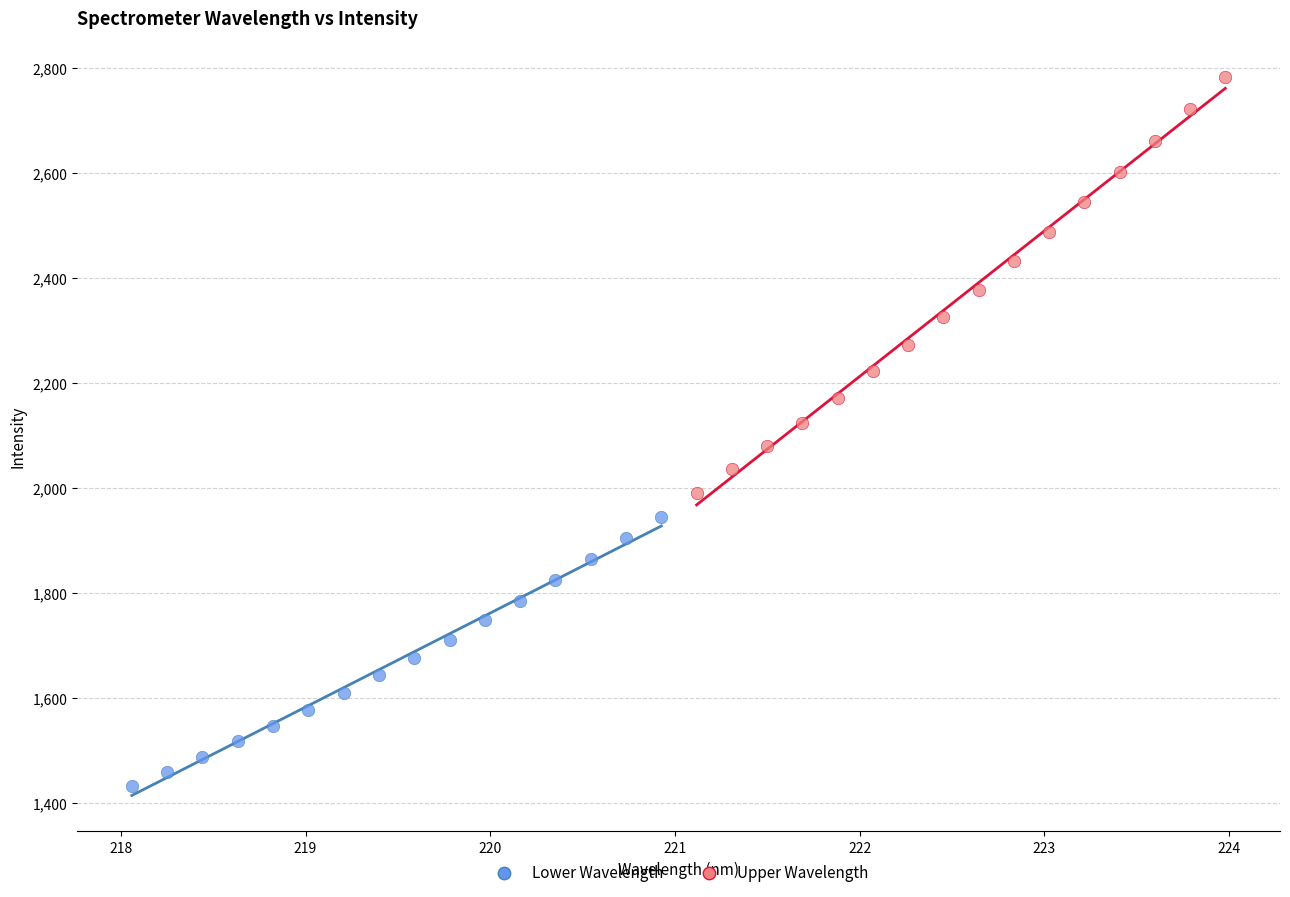

Which series contains the highest Y value?

Upper Wavelength